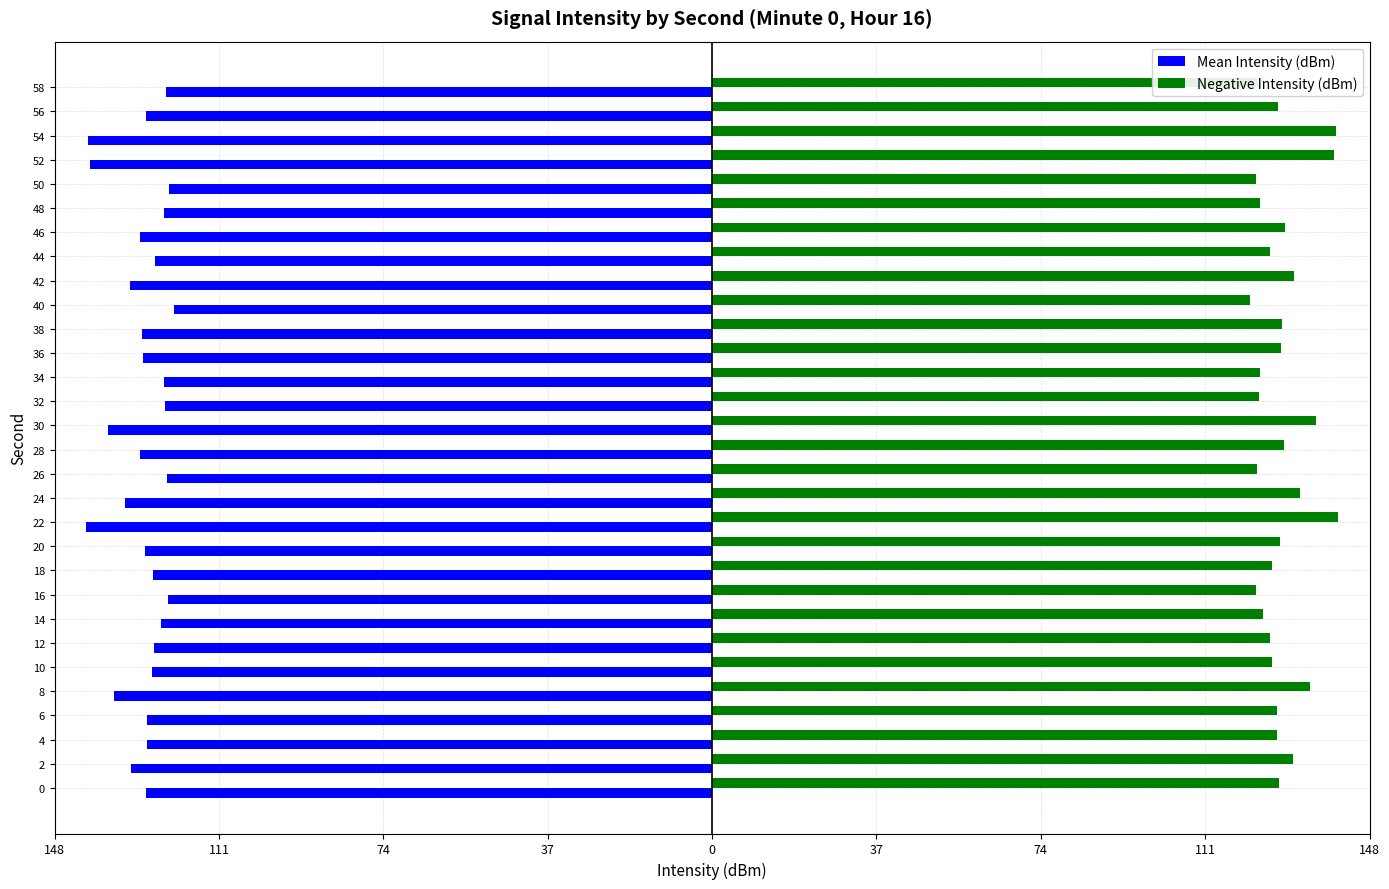

Which series has the largest total across all categories?

Negative Intensity (dBm)